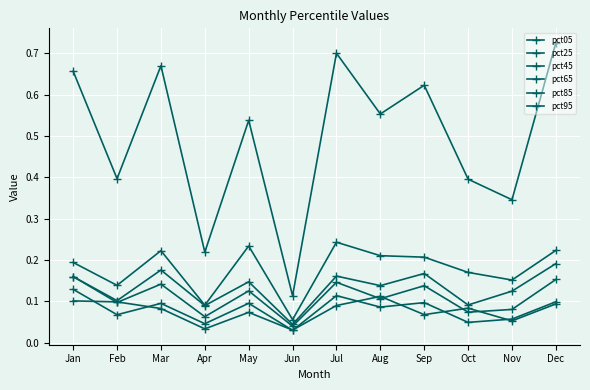

What is the sum of the pct05 values at Jun and Nov?

0.1